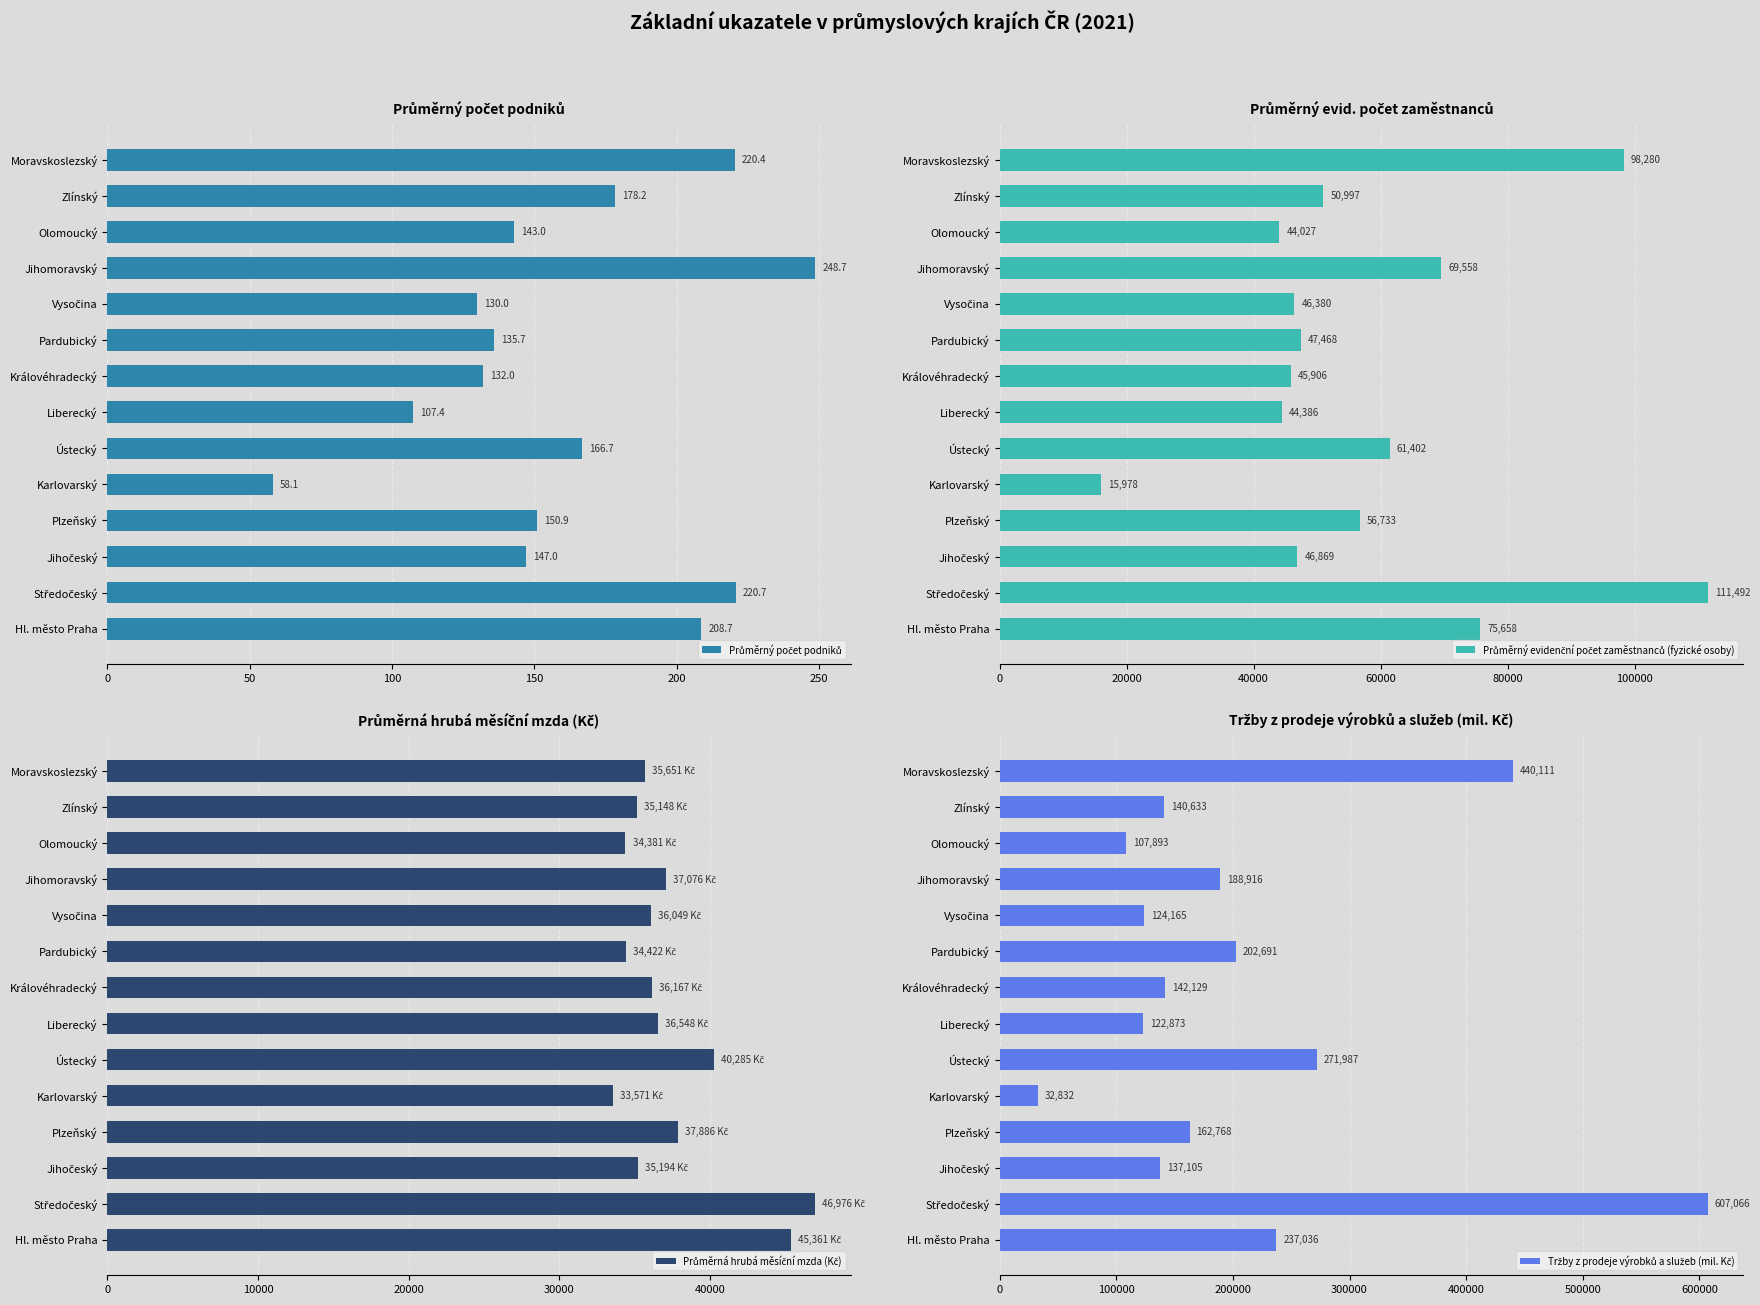

Rank the series at Pardubický from lowest to highest value.

Průměrný počet podniků, Průměrná hrubá měsíční mzda (Kč), Průměrný evidenční počet zaměstnanců (fyzické osoby), Tržby z prodeje výrobků a služeb (mil. Kč)